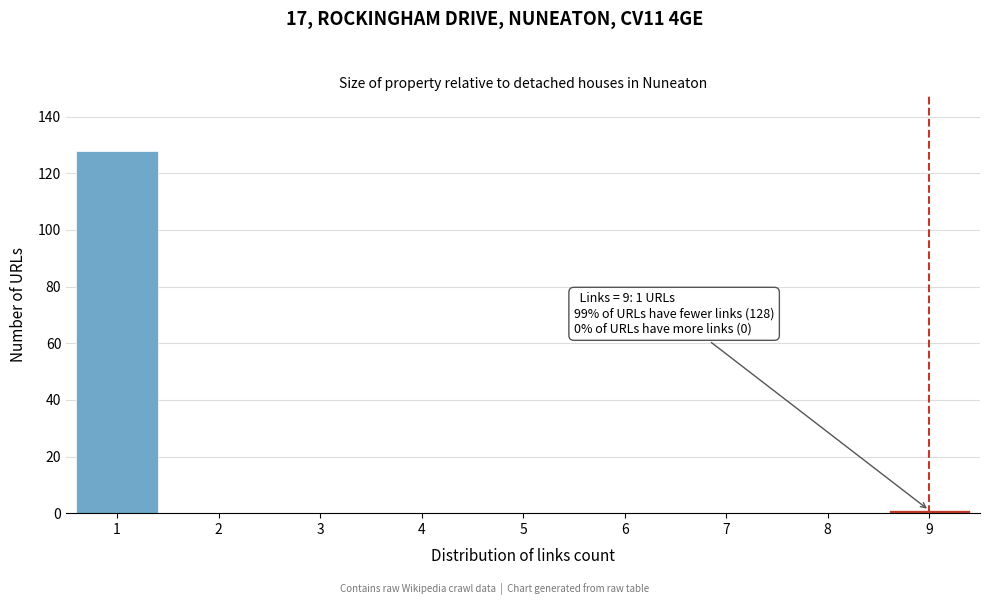

Over which range of the x-axis is the bar tallest?

0.5 to 1.5